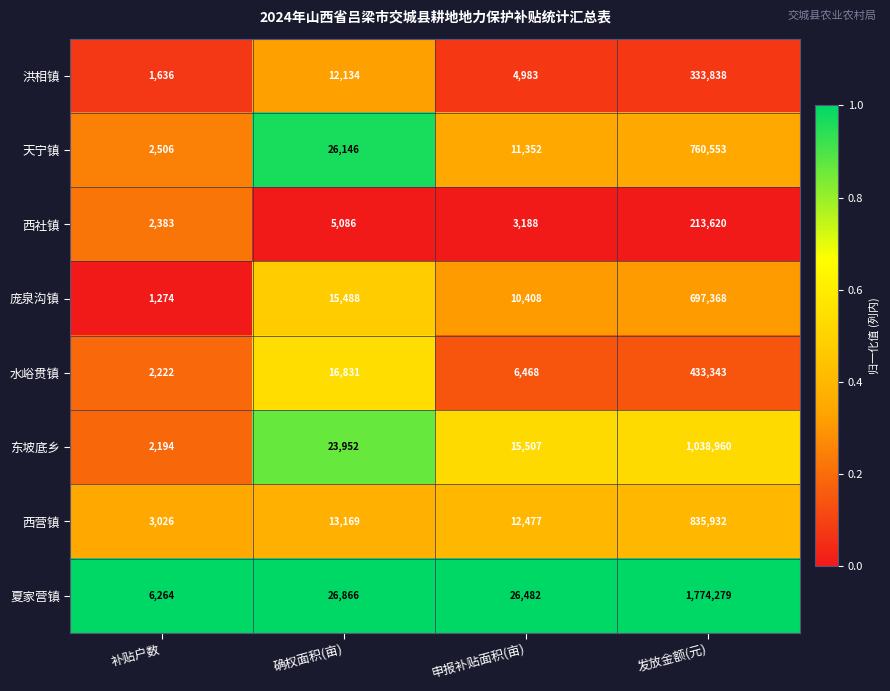

How many categories are shown in the chart?

4